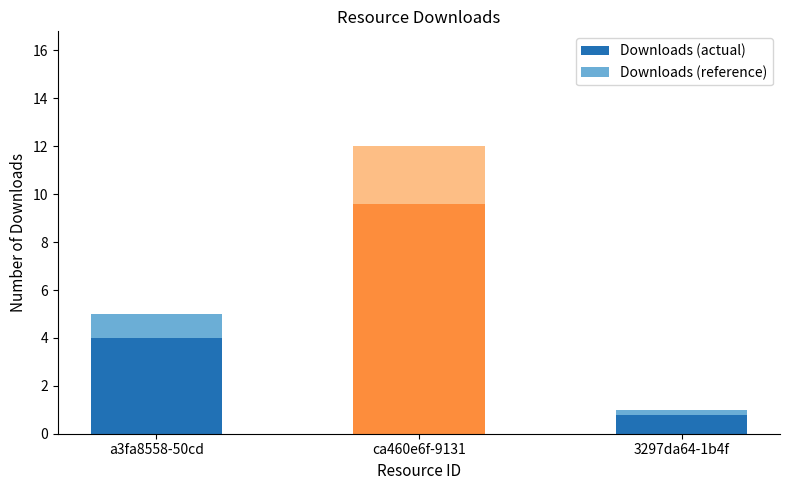

What is the smallest value displayed?

0.8